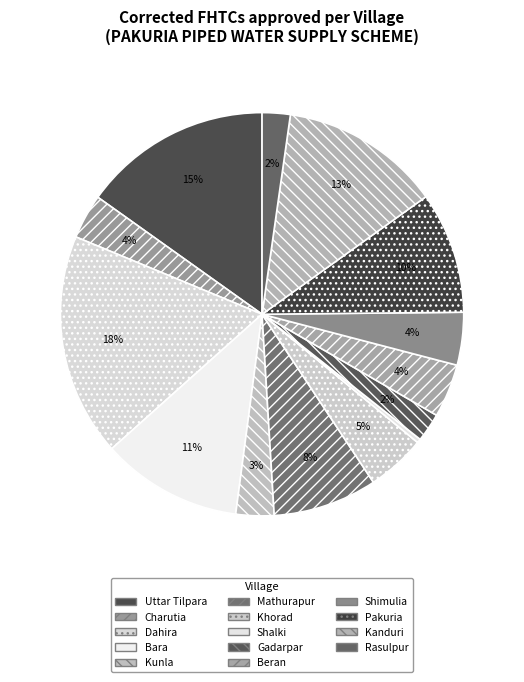

What is the change in value from Mathurapur to Kanduri?

+84